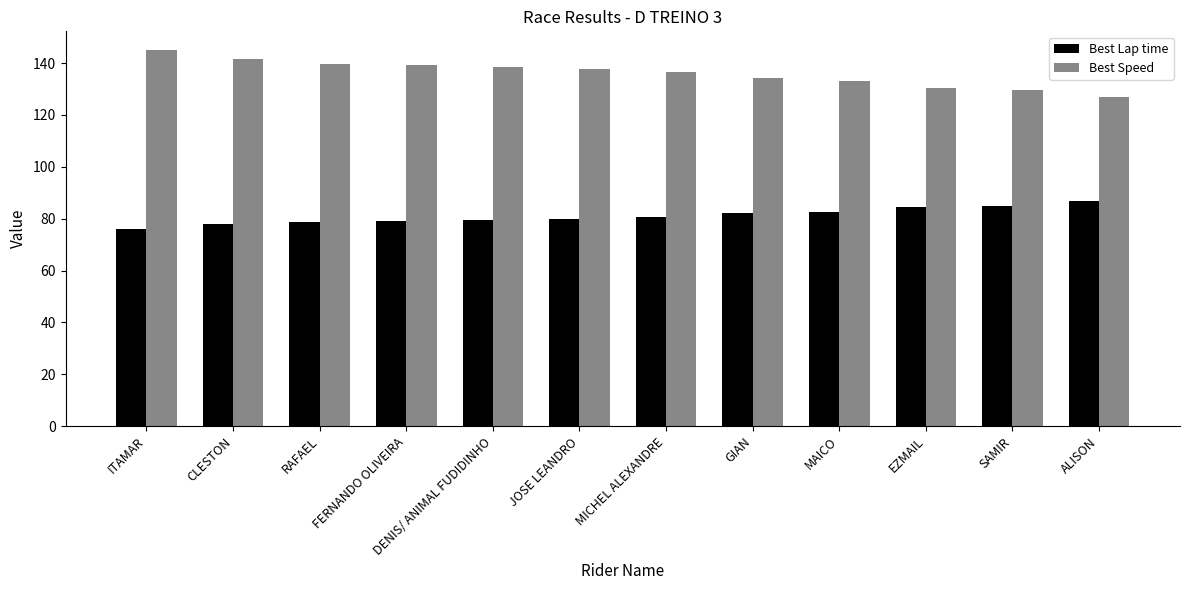

True or false: Best Lap time has a value of 78.8 at RAFAEL.

True